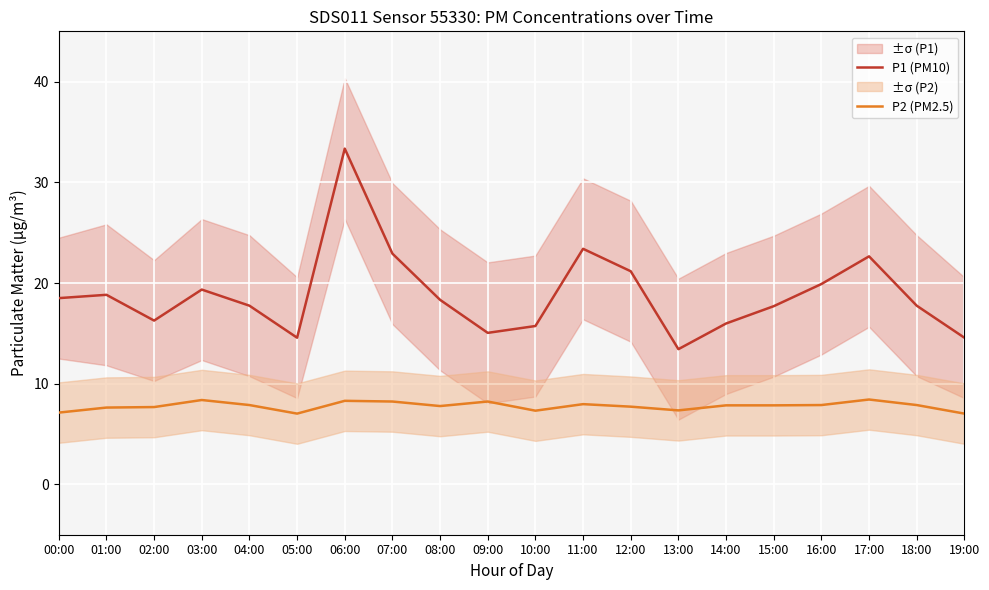

What is the maximum value shown in the chart?

33.4